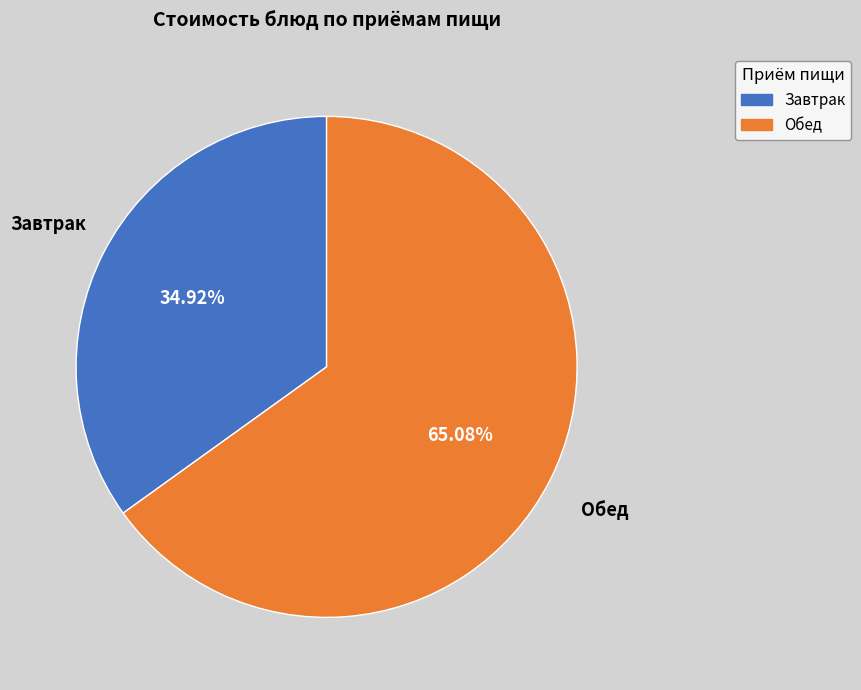

Which category accounts for the majority?

Обед